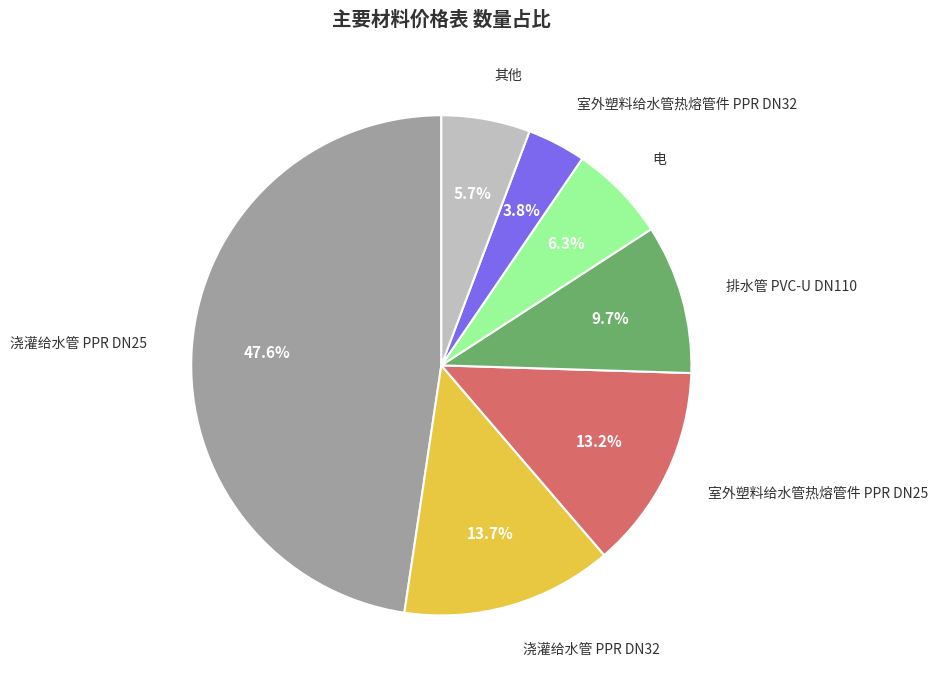

What percentage do 其他 and 电 together represent?

12.0%